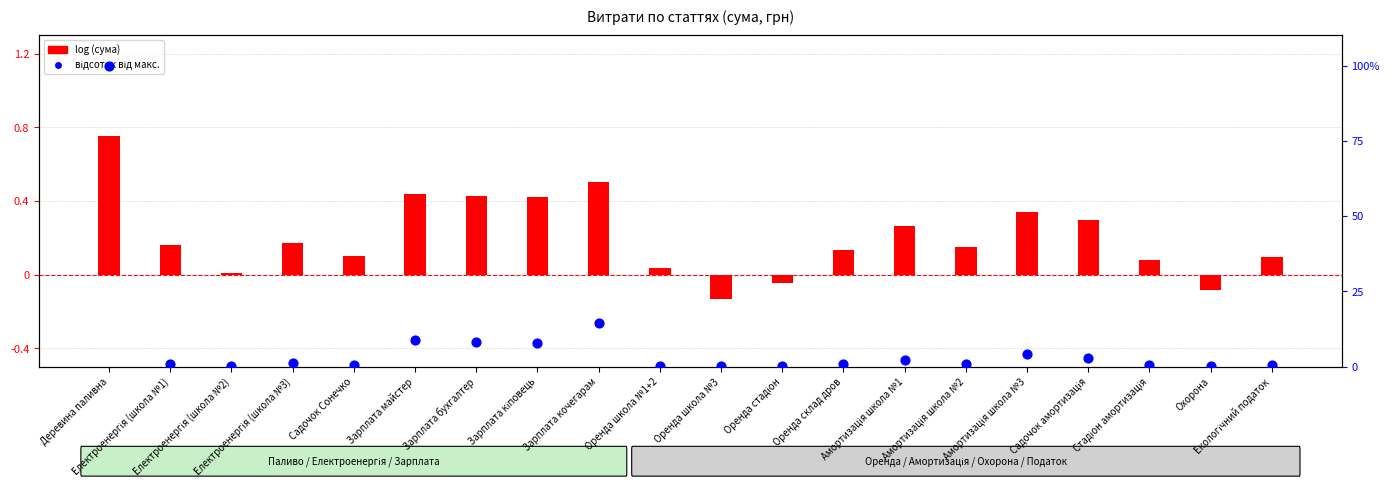

What is the total value across all series at Стадіон амортизація?

0.6